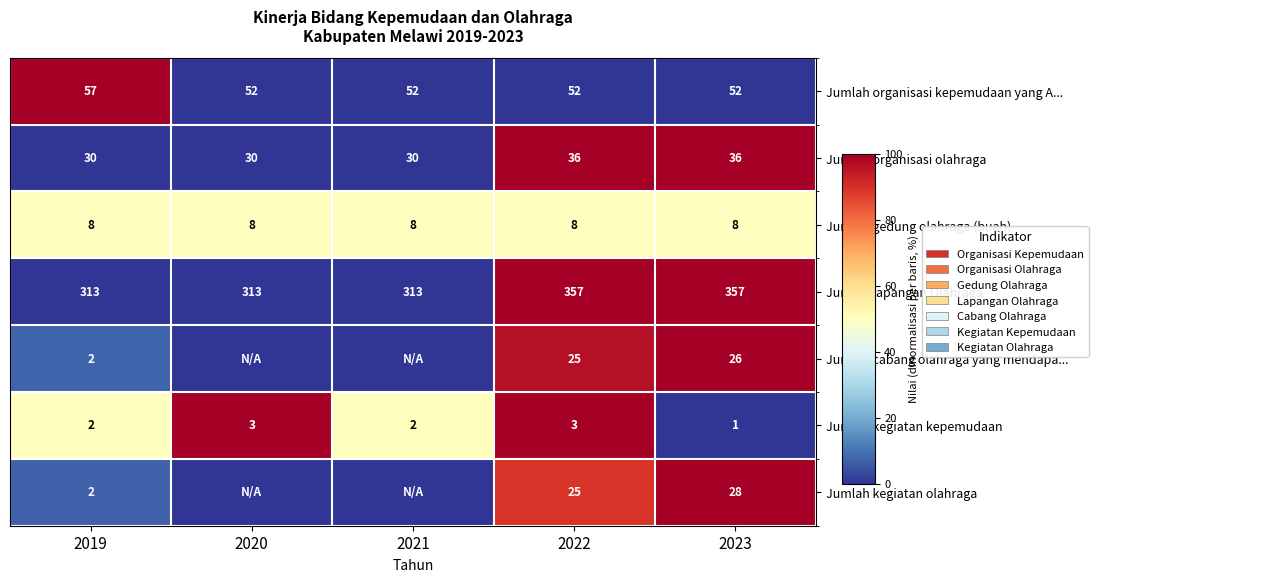

The Jumlah gedung olahraga (buah) series shows 0.2 at 2022. True or false?

False